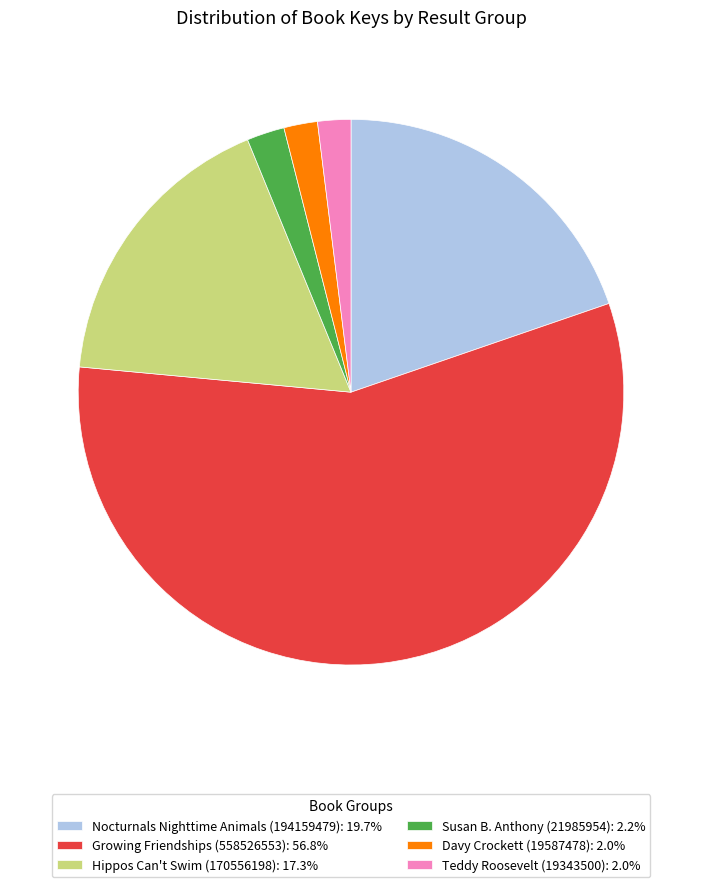

True or false: Growing Friendships (558526553) accounts for 57% of the total.

True